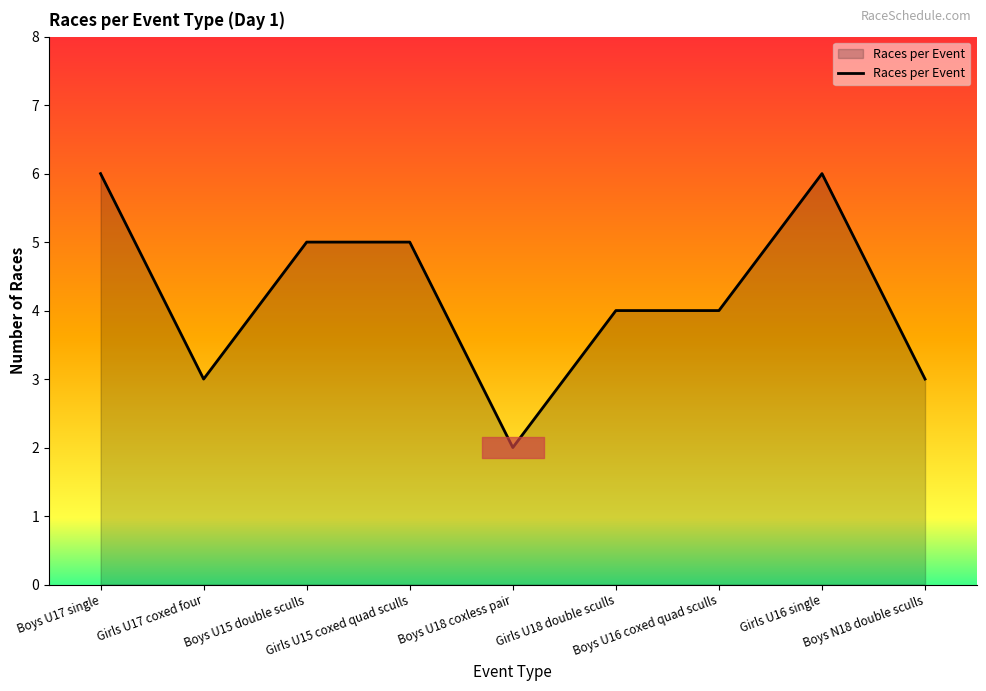

What is the greatest value displayed?

6